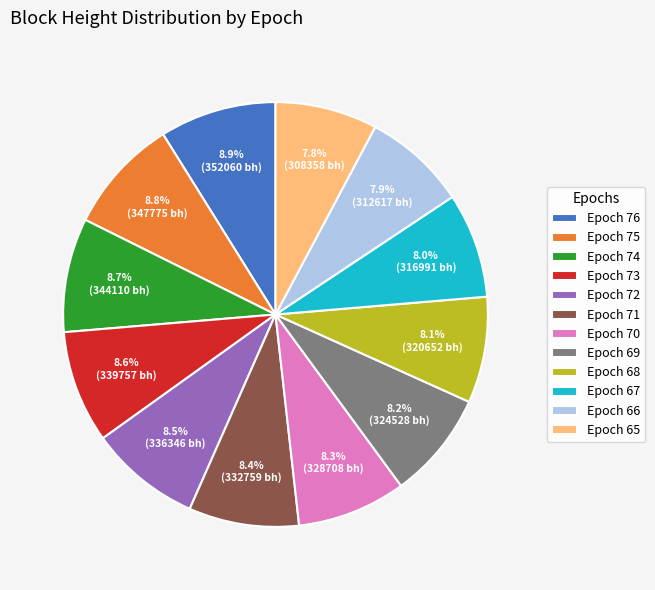

Which has a higher value, Epoch 73 or Epoch 66?

Epoch 73